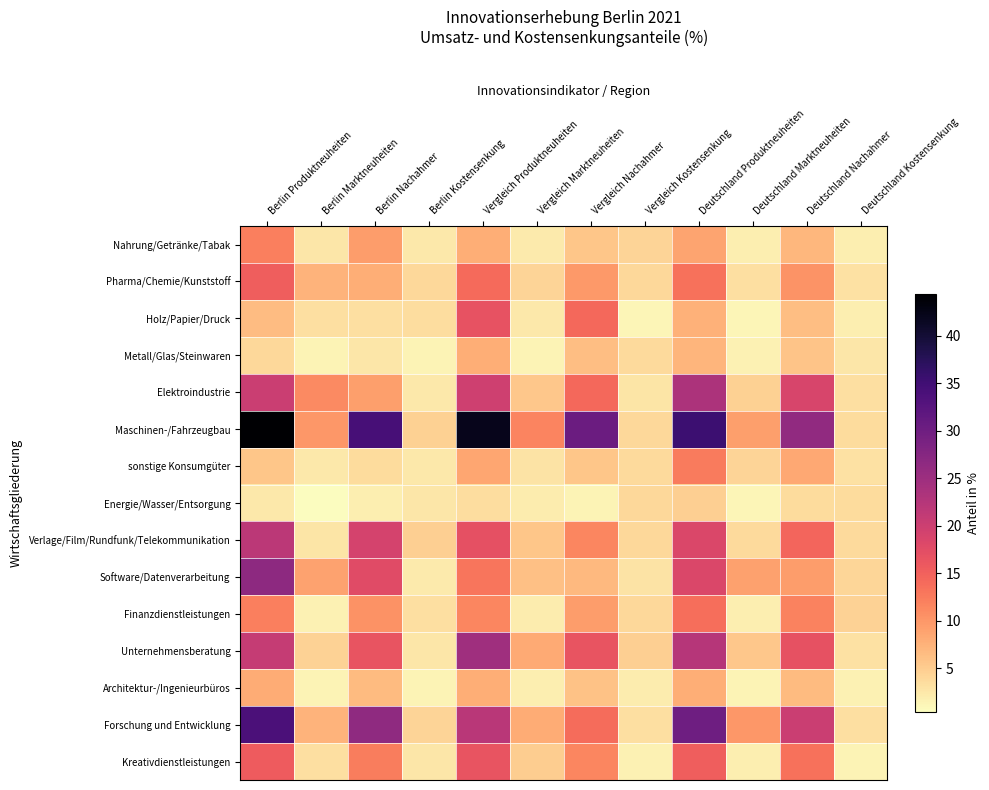

Between Berlin Kostensenkung and Vergleich Kostensenkung, which is larger?

Vergleich Kostensenkung